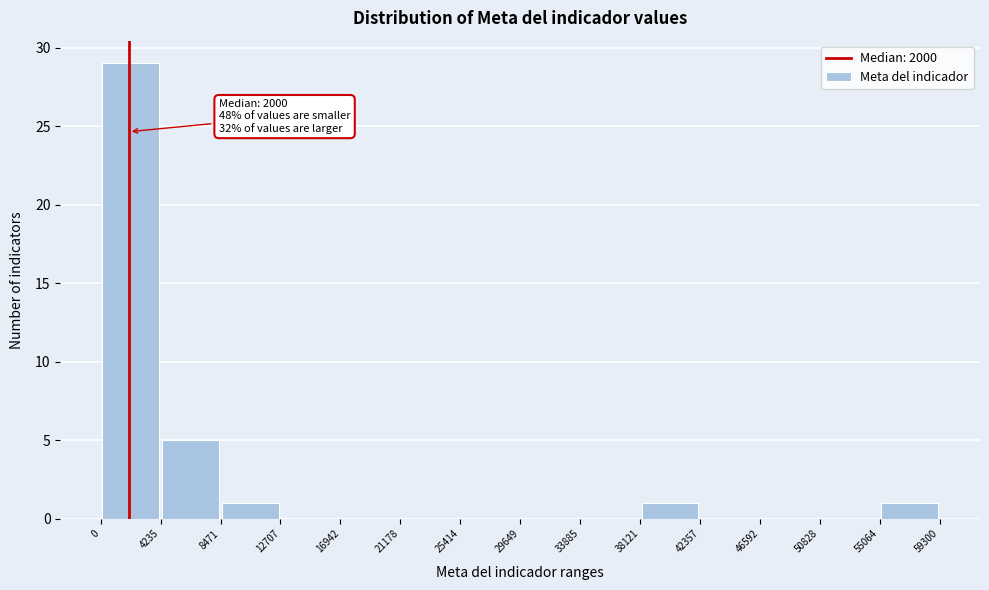

Which range on the x-axis has the tallest bar?

0 to 4235